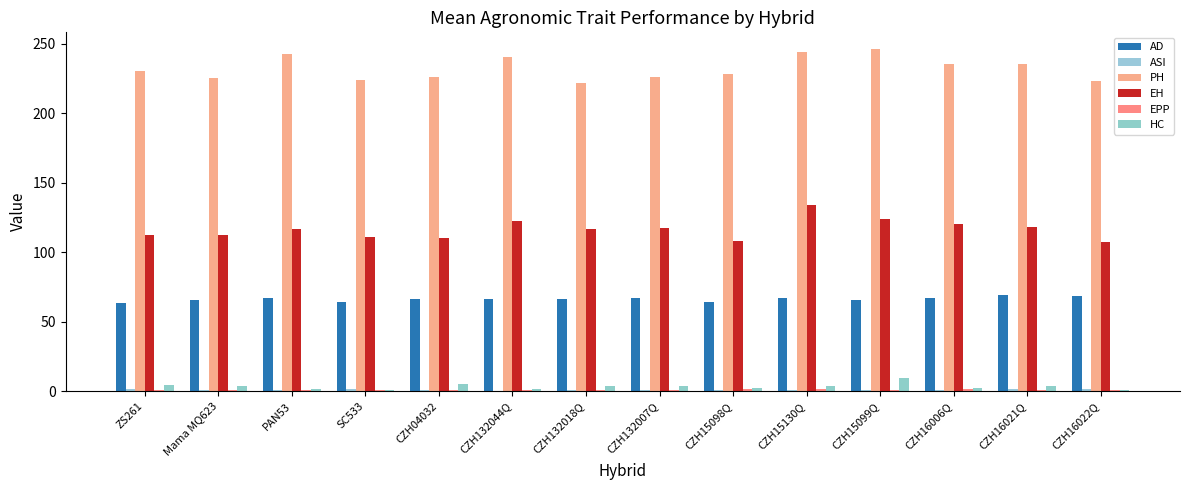

How many groups of bars are there?

14